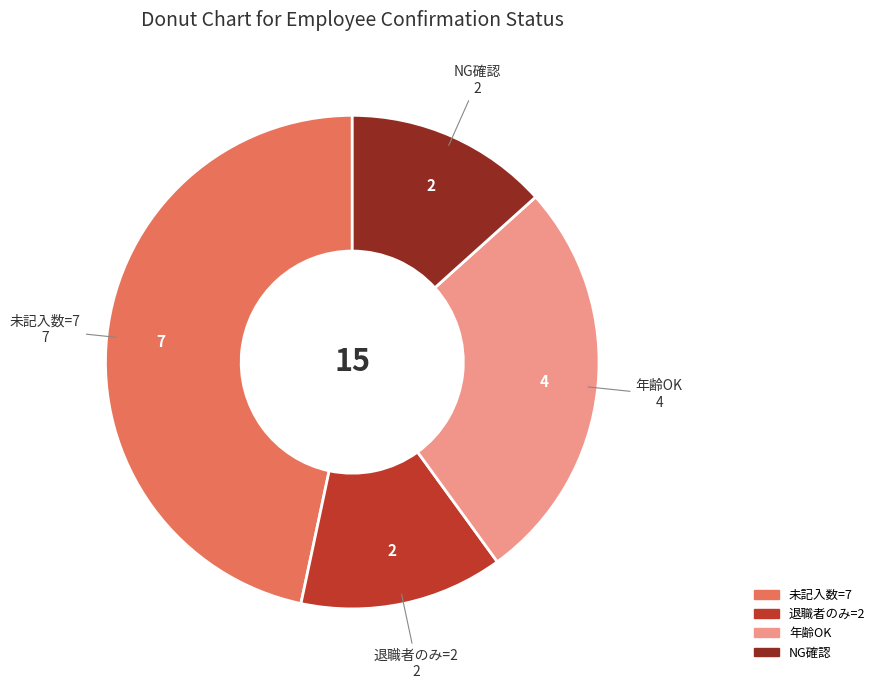

Is there any slice that represents more than half of the pie?

No